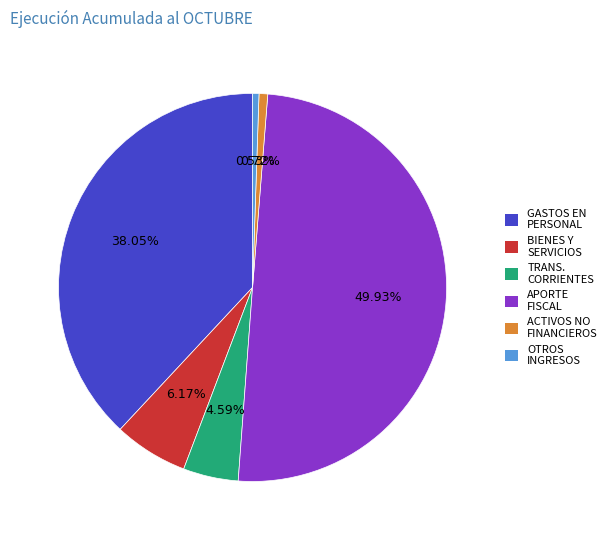

Between BIENES Y SERVICIOS and APORTE FISCAL, which is larger?

APORTE FISCAL